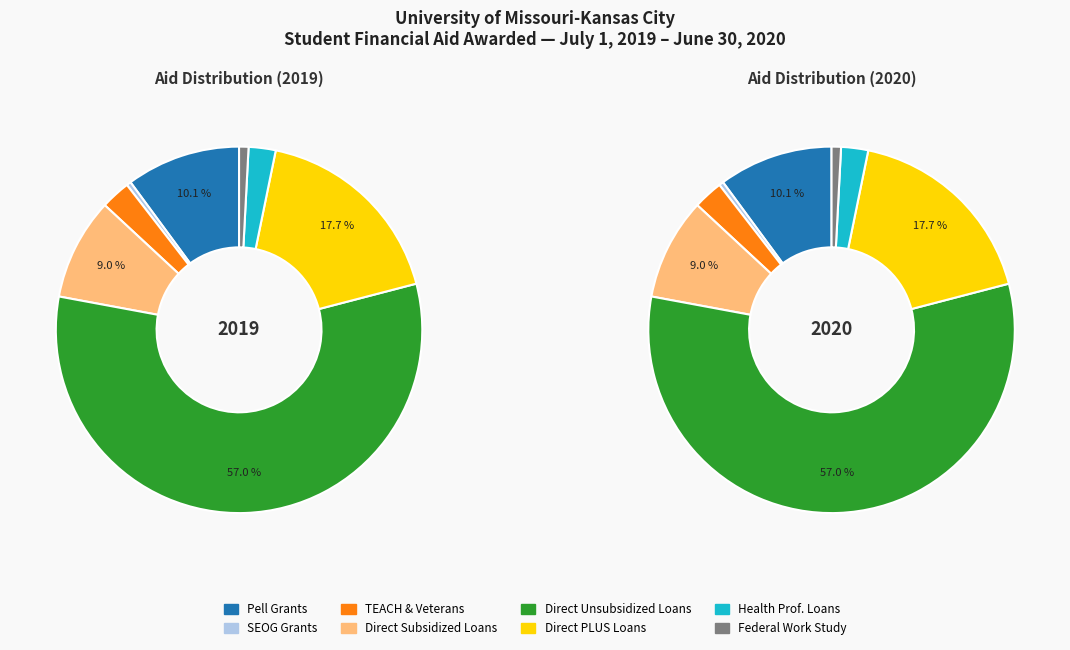

Which has a higher value, Direct Subsidized or Direct PLUS Loans?

Direct PLUS Loans